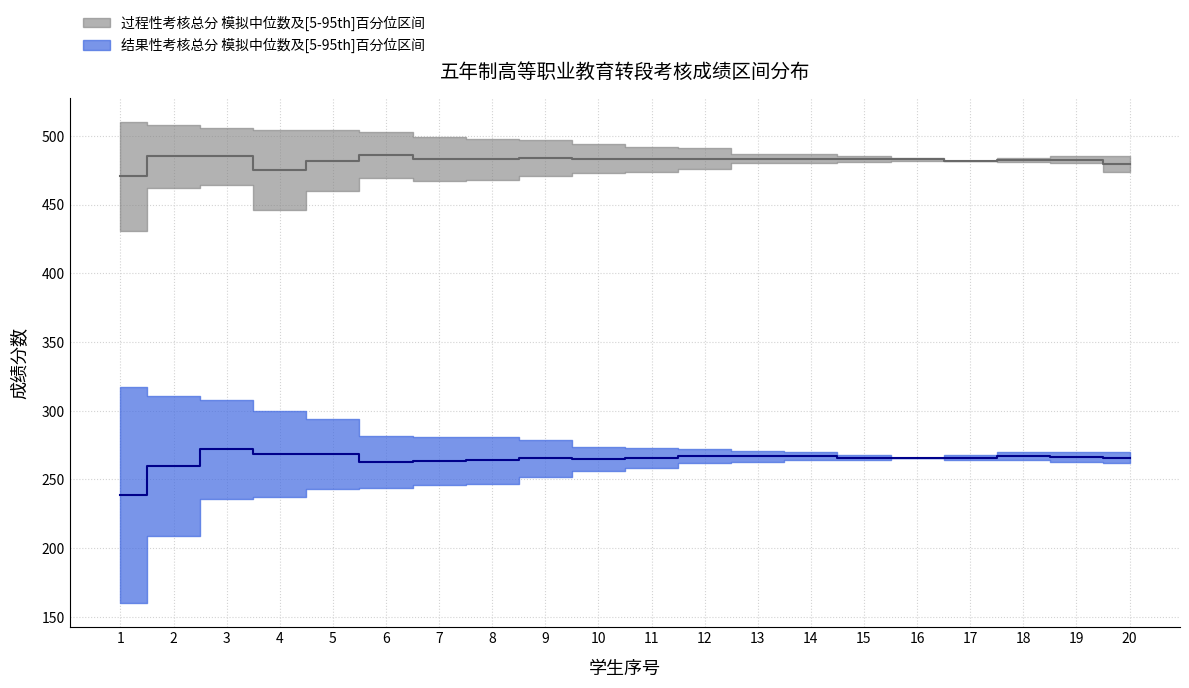

Which series has the largest total across all categories?

过程性考核总分_upper